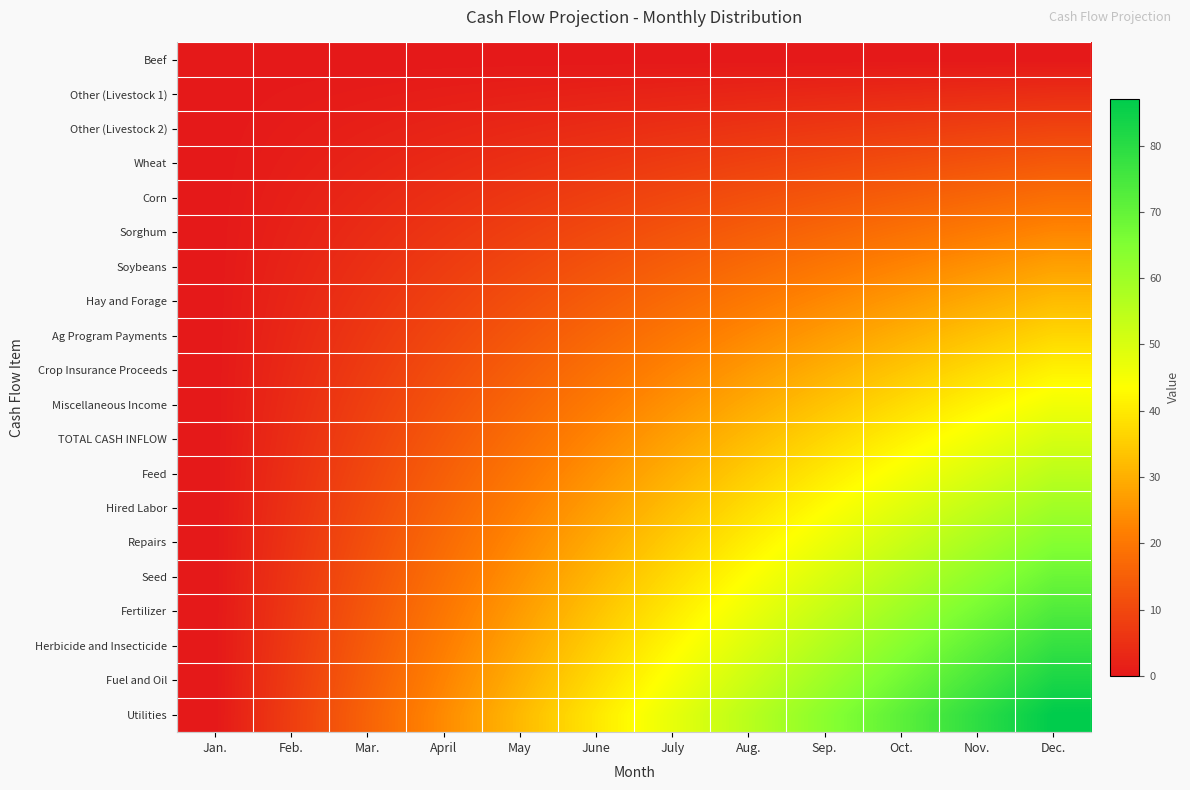

At which category does the chart reach its peak across all series?

Dec.